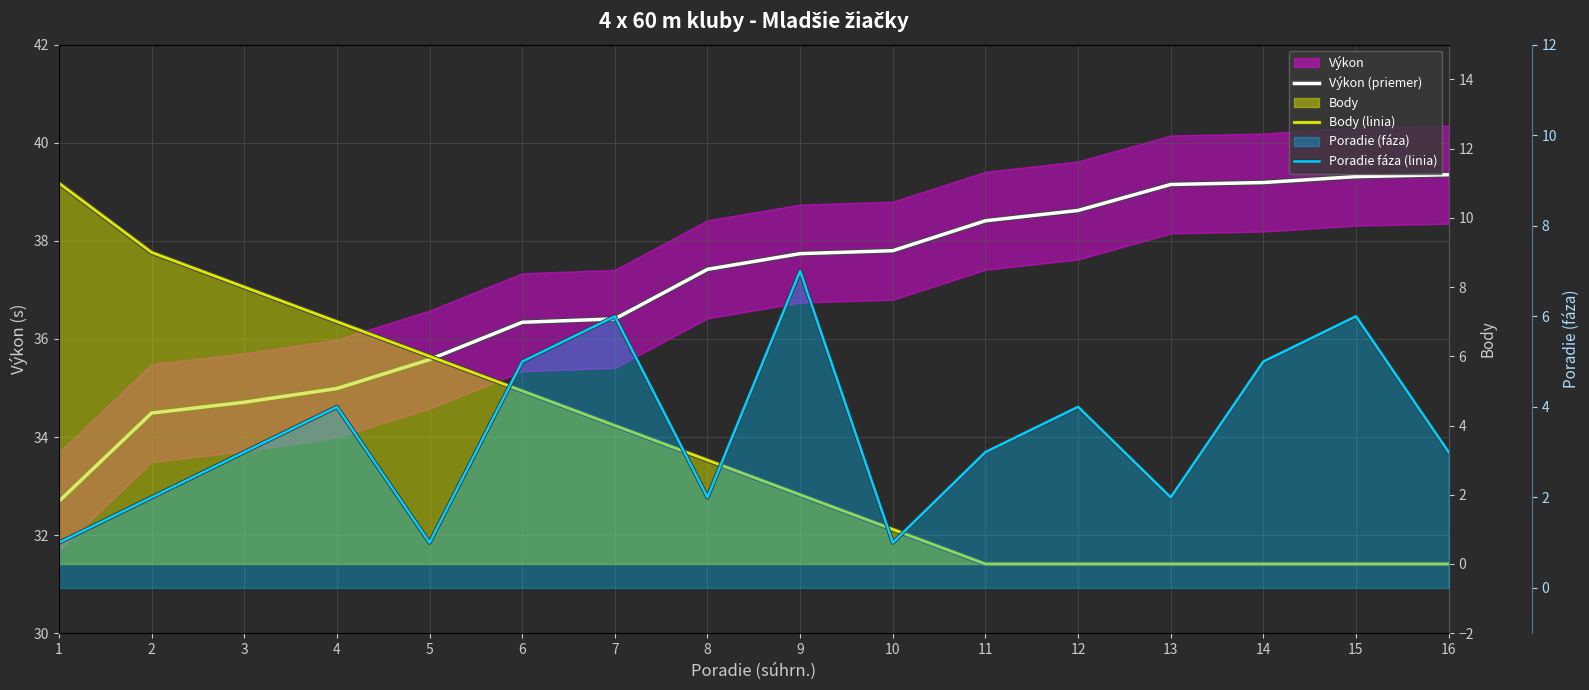

Where does the Výkon (priemer) series first go above 37?

8